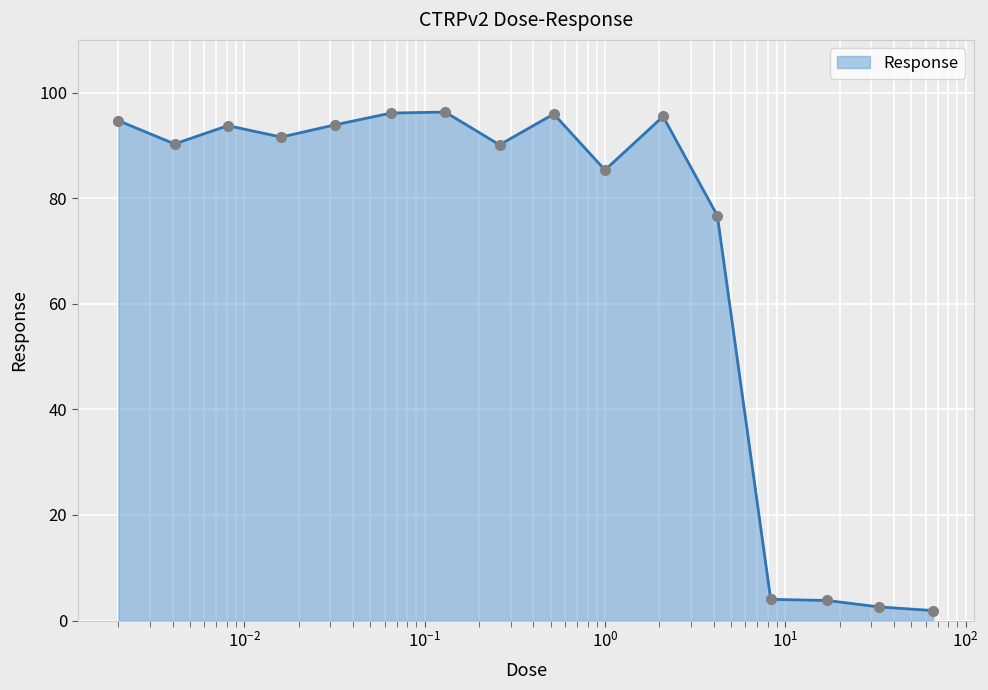

What is the greatest value displayed?

96.3